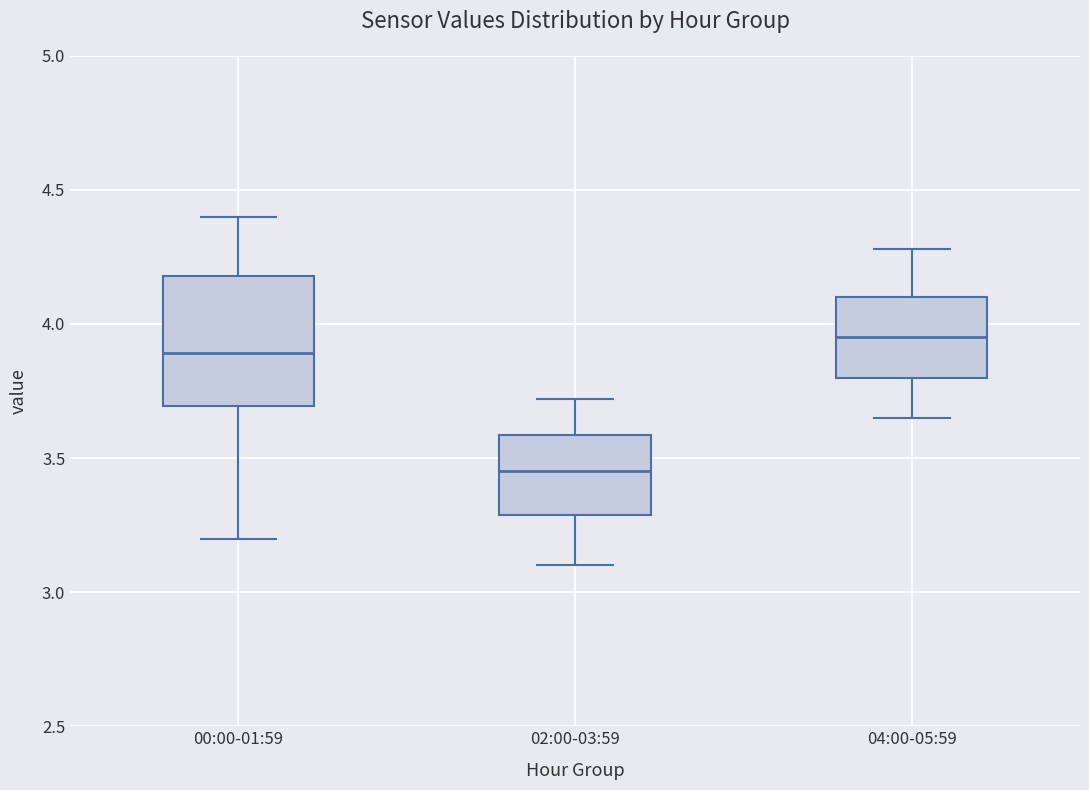

Which box's median line is the highest?

04:00-05:59